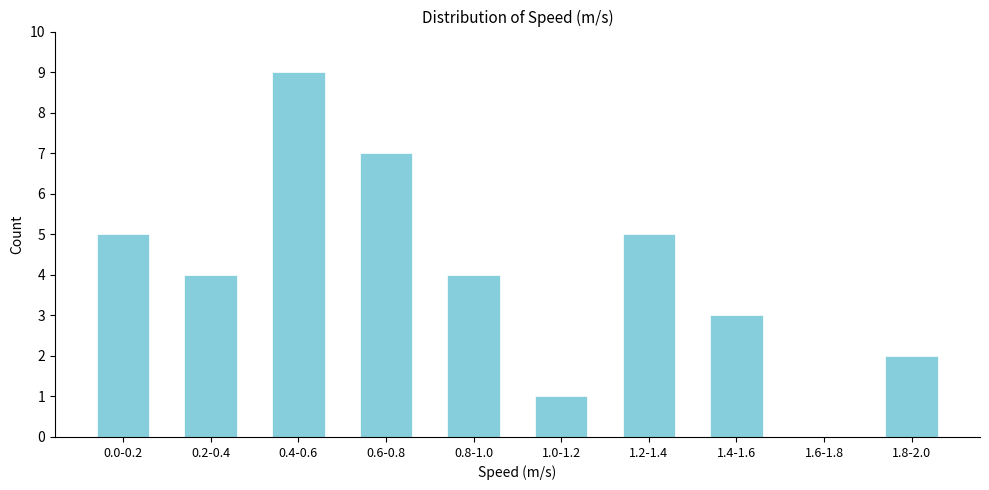

Reading right to left, transcribe all the data shown in this chart.

1.8-2.0=2	1.6-1.8=0	1.4-1.6=3	1.2-1.4=5	1.0-1.2=1	0.8-1.0=4	0.6-0.8=7	0.4-0.6=9	0.2-0.4=4	0.0-0.2=5